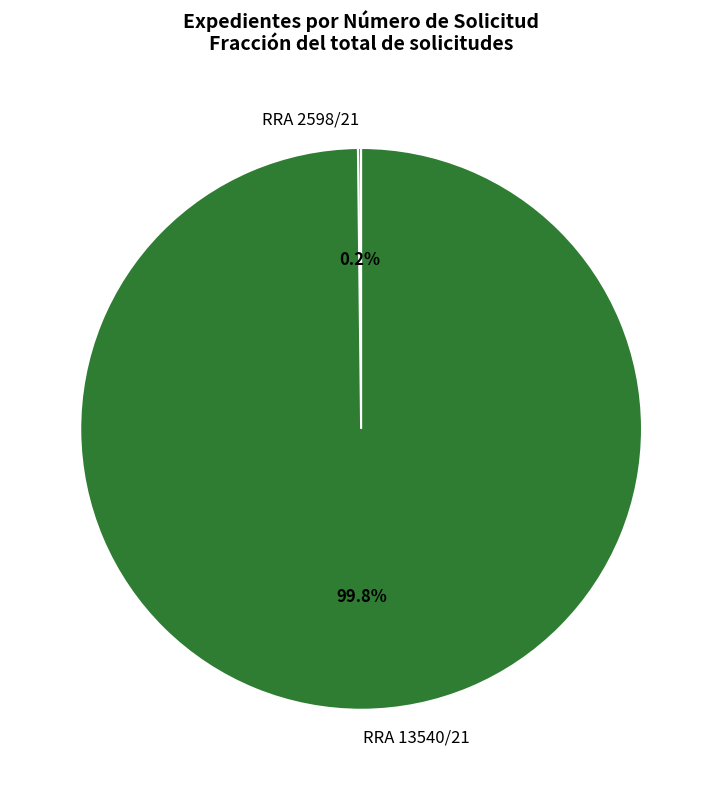

What is the largest slice in the pie chart?

RRA 13540/21